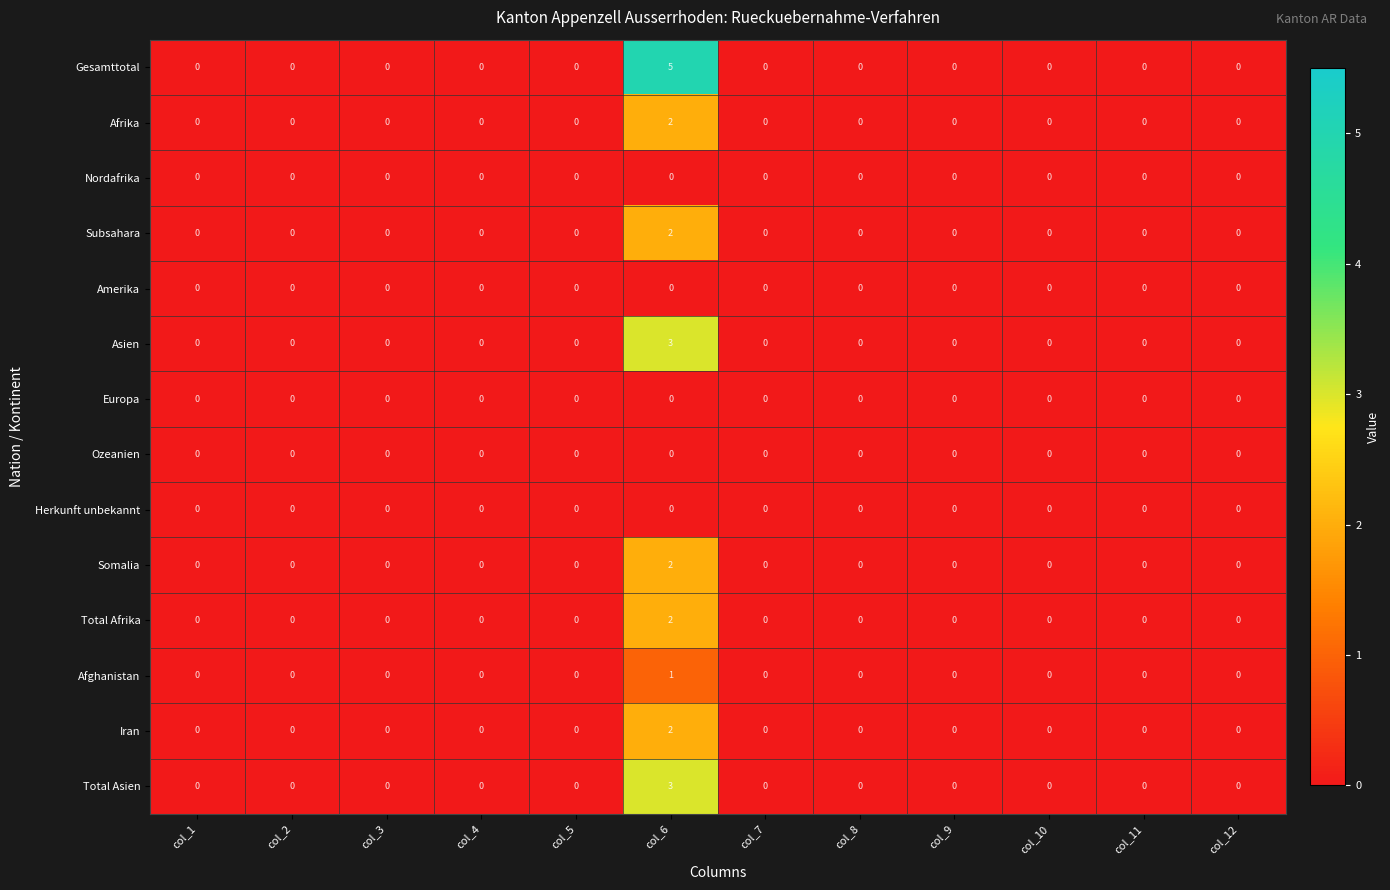

Between col_9 and col_1, which is larger?

col_9